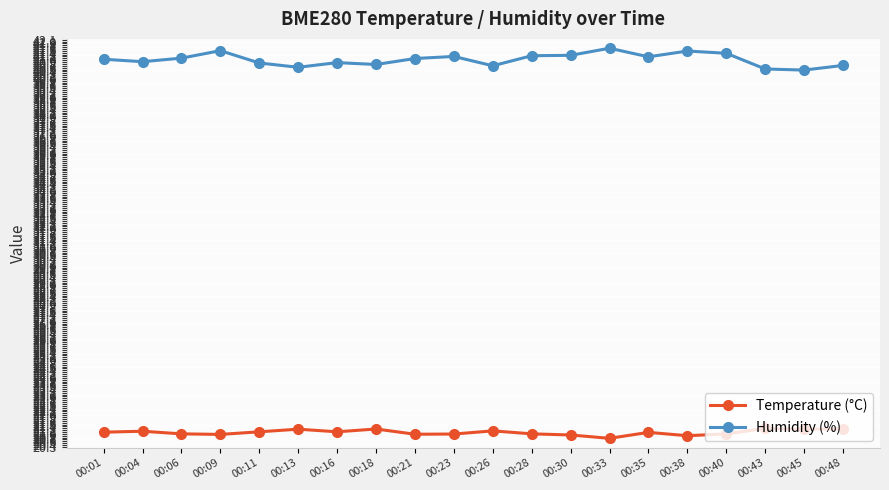

True or false: Humidity (%) has more than 1 points higher than both neighbors.

True